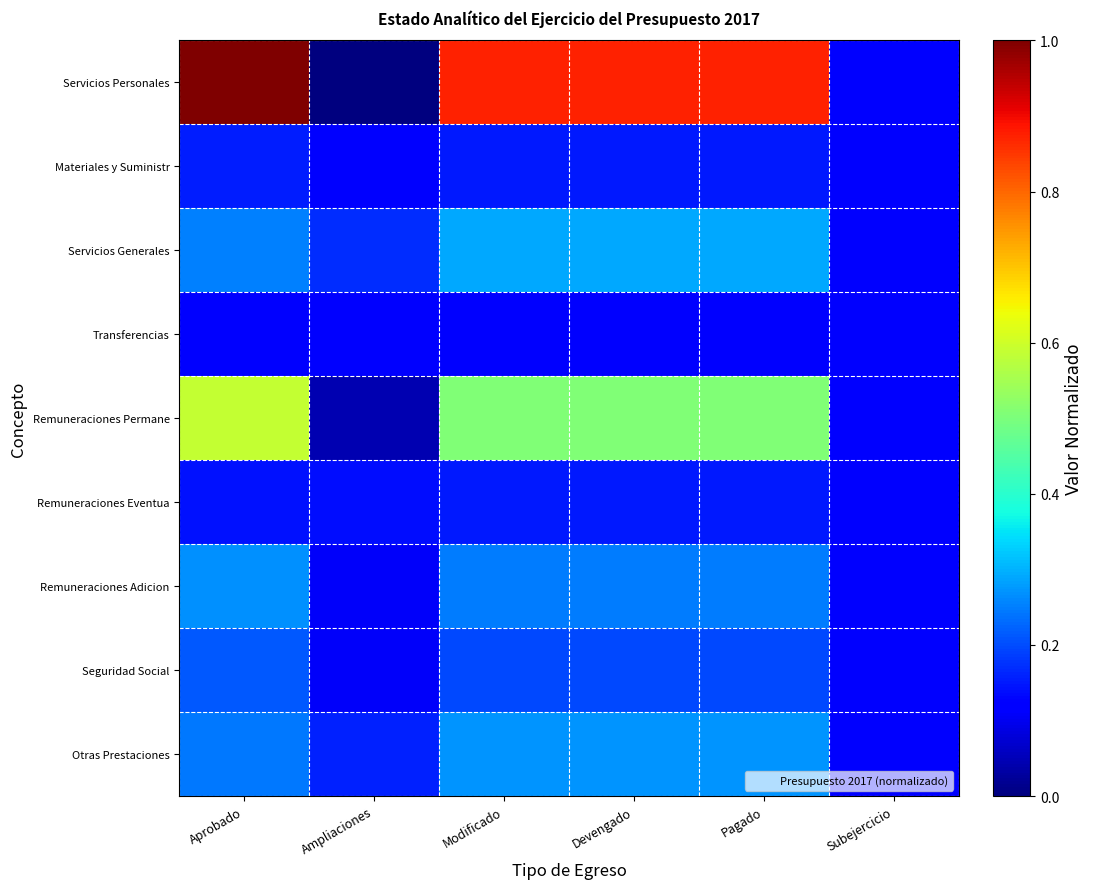

Which series changed the most between Aprobado and Devengado?

Servicios Personales